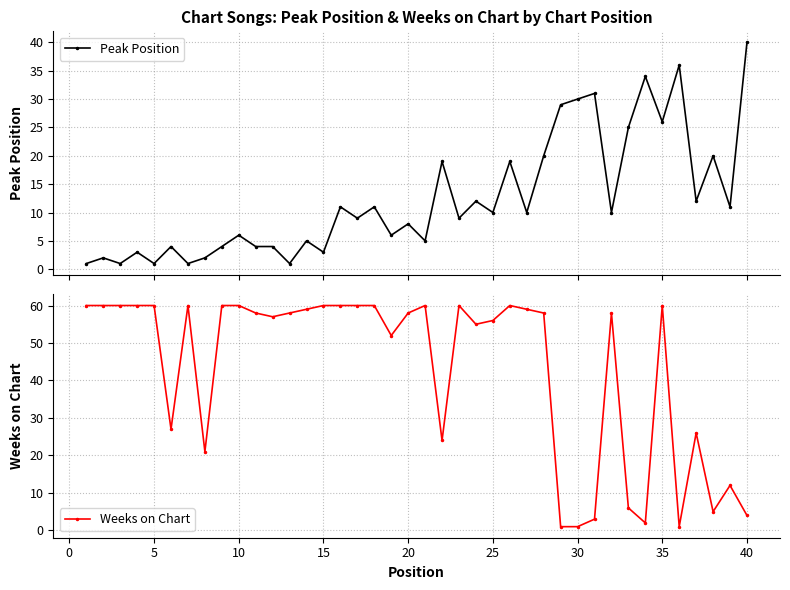

What is the value of the Weeks on Chart point at the 20th from the left?

58